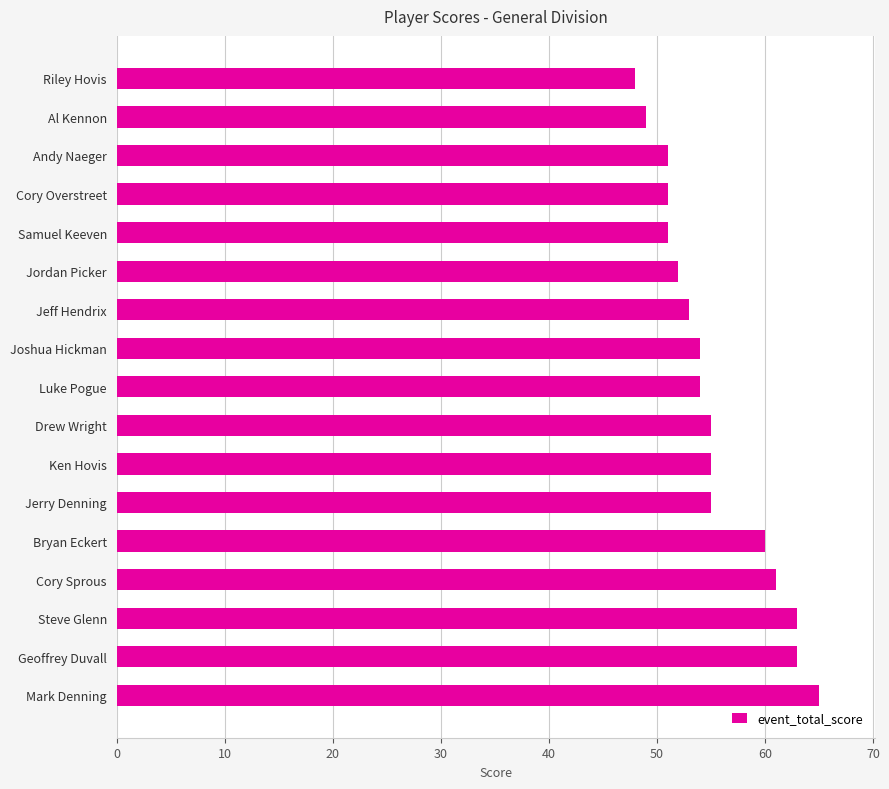

What is the change in value from Samuel Keeven to Jeff Hendrix?

+2